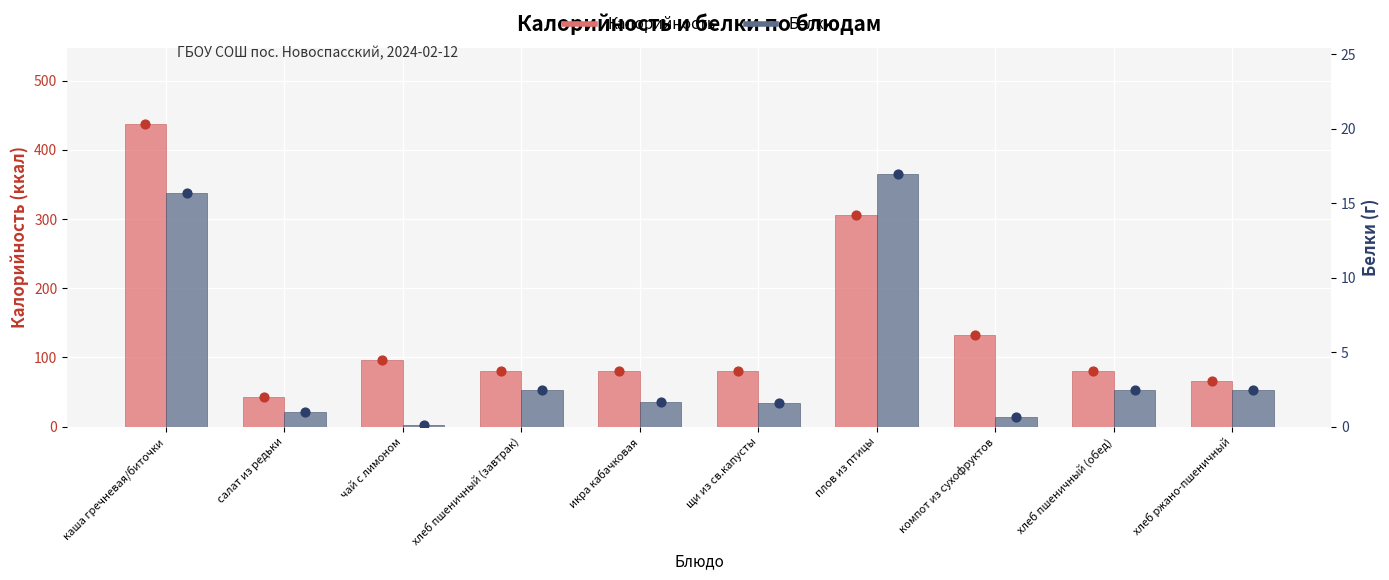

What is the total value across all series at салат из редьки?

44.2